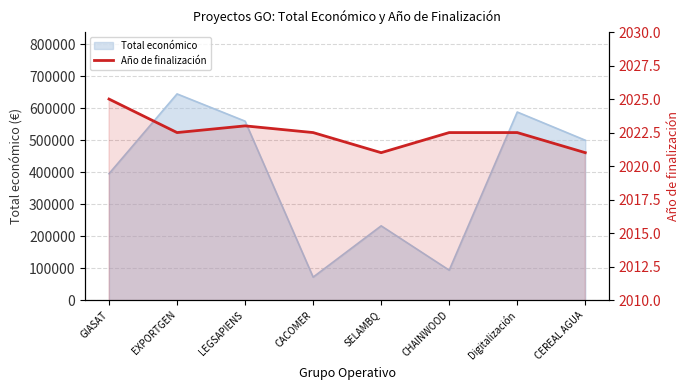

How many values exceed 2022?

6